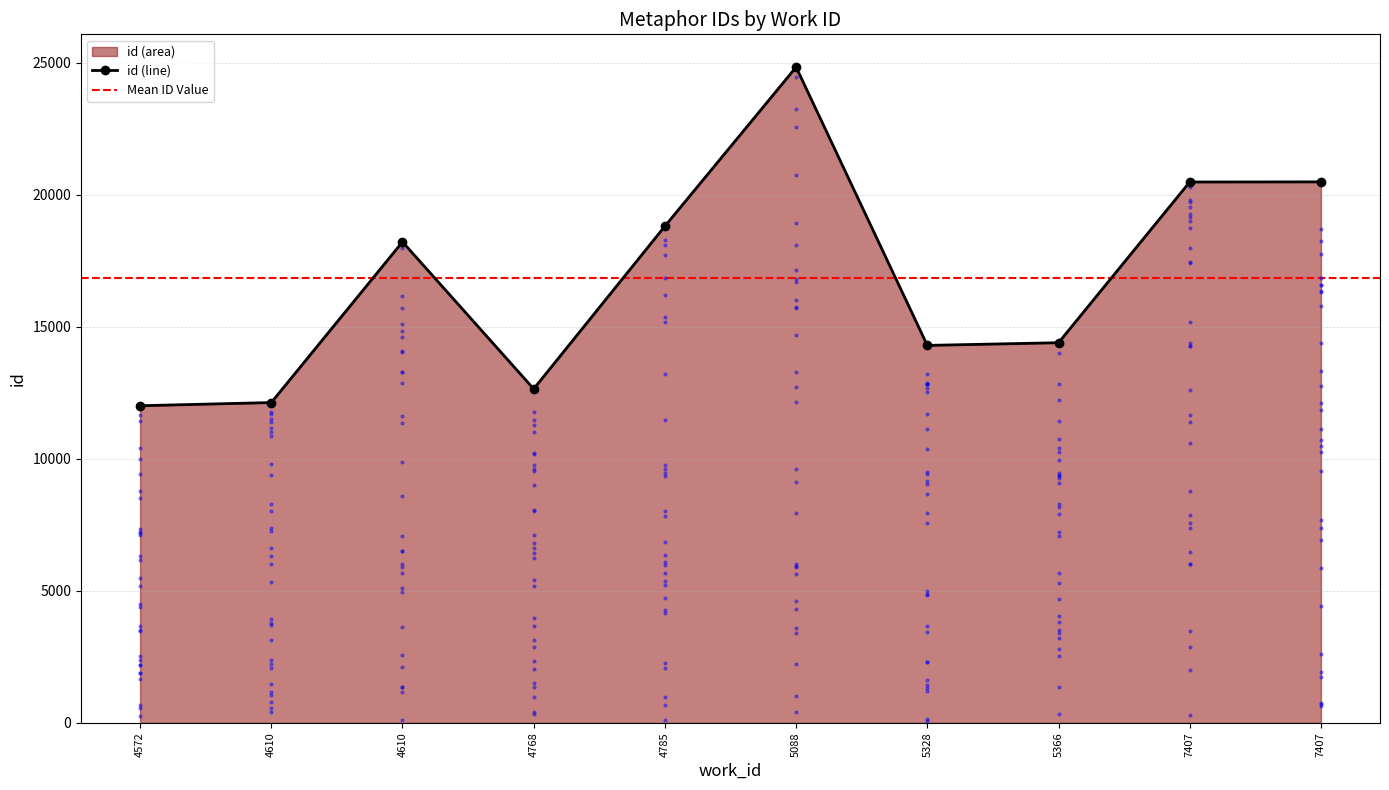

Which has a higher value, 7407 or 4610?

7407